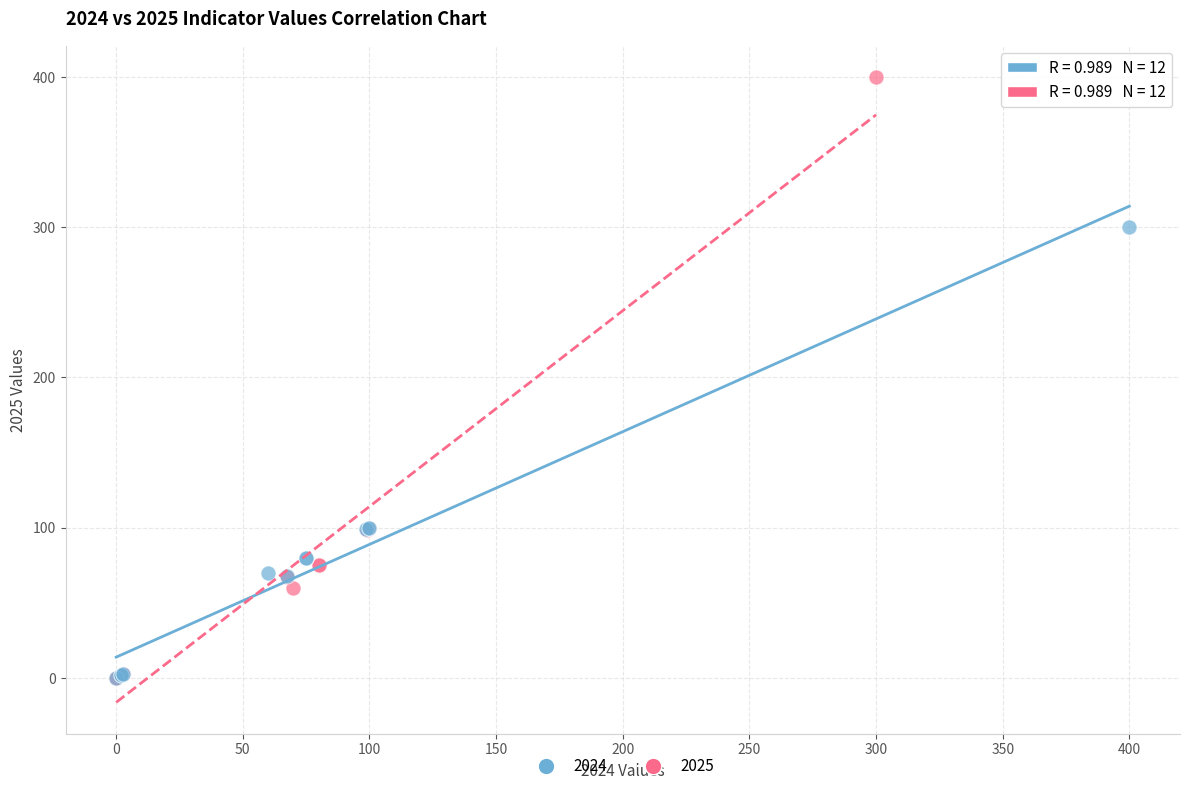

What are all the series names shown in the legend?

2024, 2025